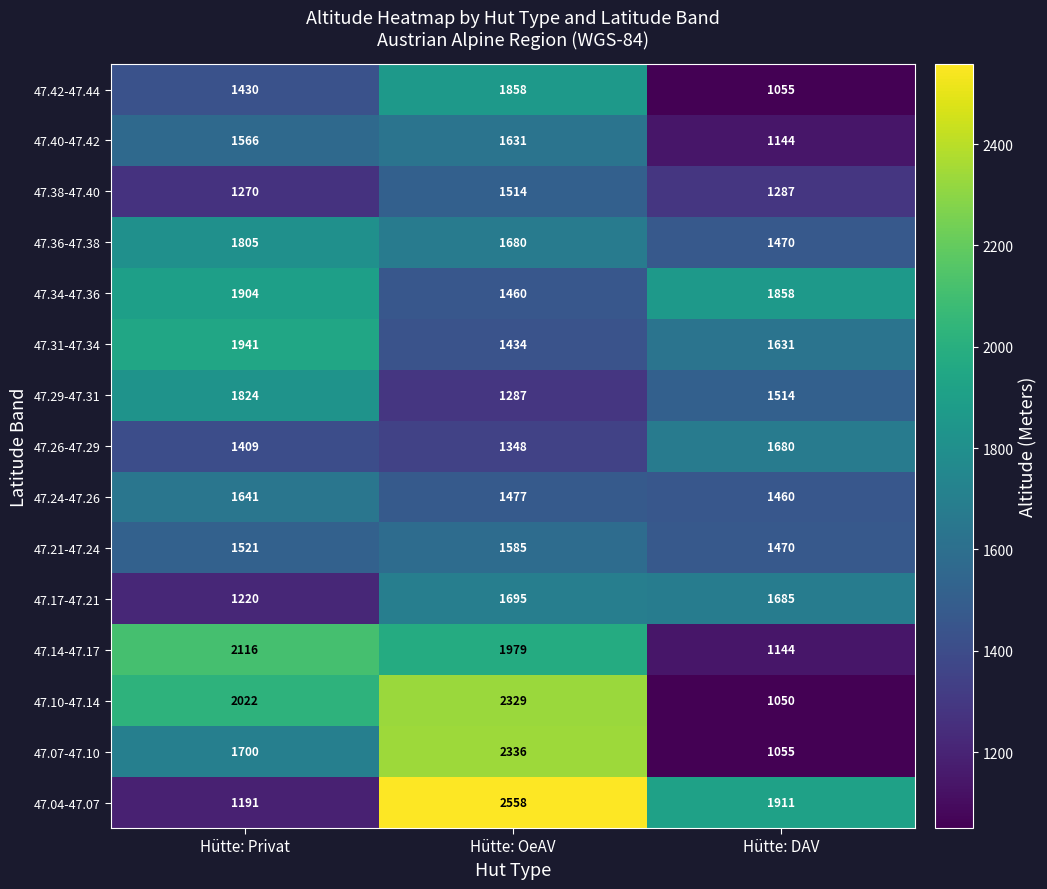

Between Hütte: Privat and Hütte: OeAV, which series saw the biggest shift?

47.04-47.07